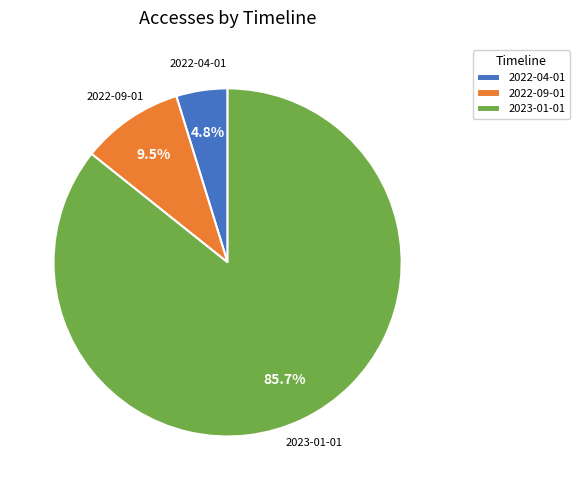

What percentage is NOT represented by 2023-01-01?

14.3%